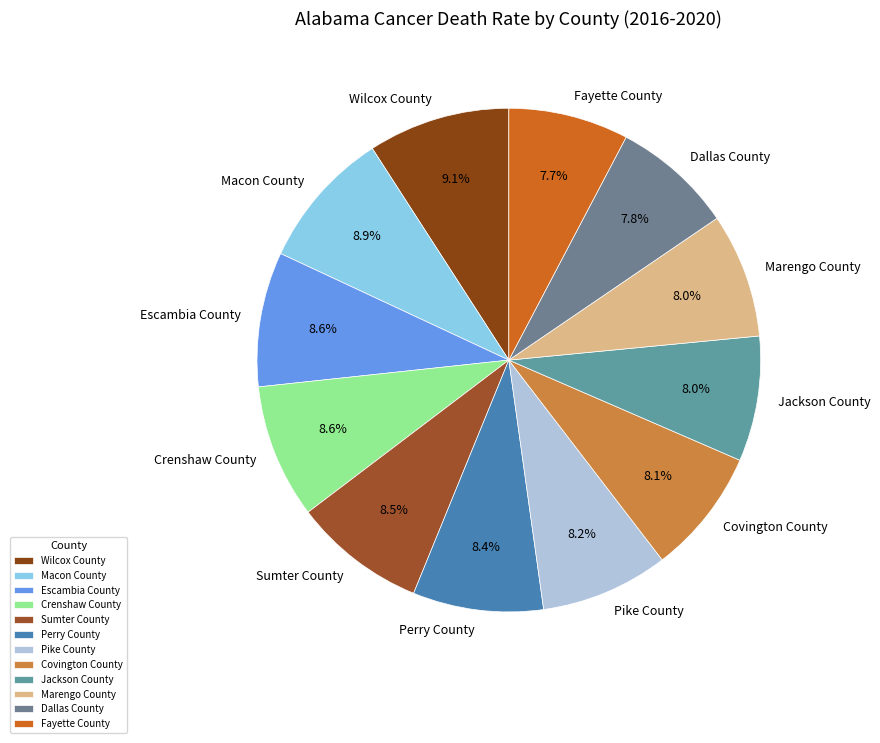

Does Dallas County represent more than half of the total?

No